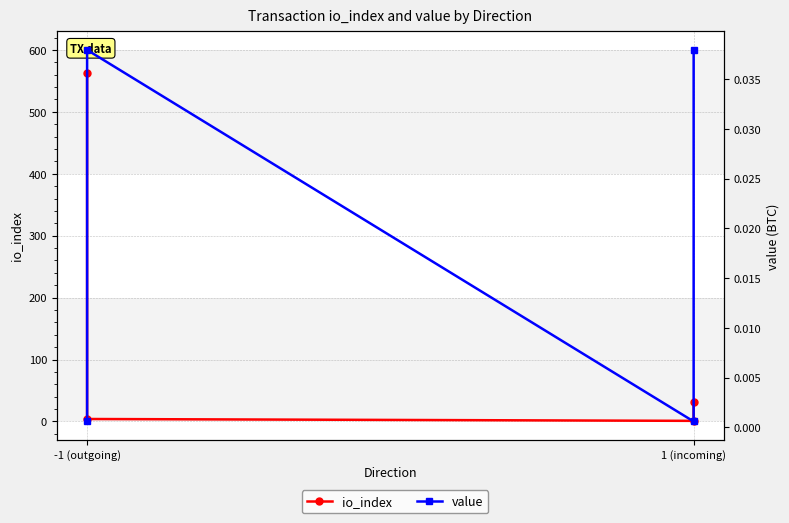

Is the value of value at -1 (outgoing) greater than the value of io_index at -1 (outgoing)?

No